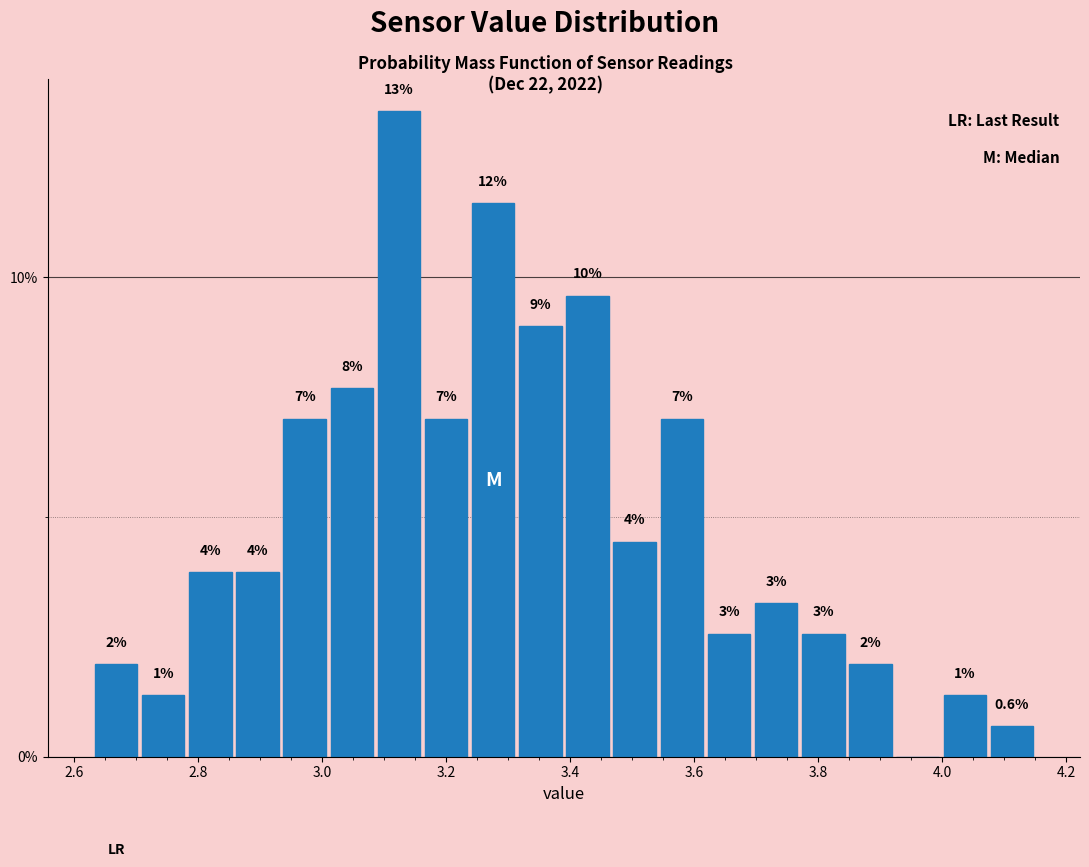

Read against the x-axis, roughly where is the centre of the tallest bar?

3.12